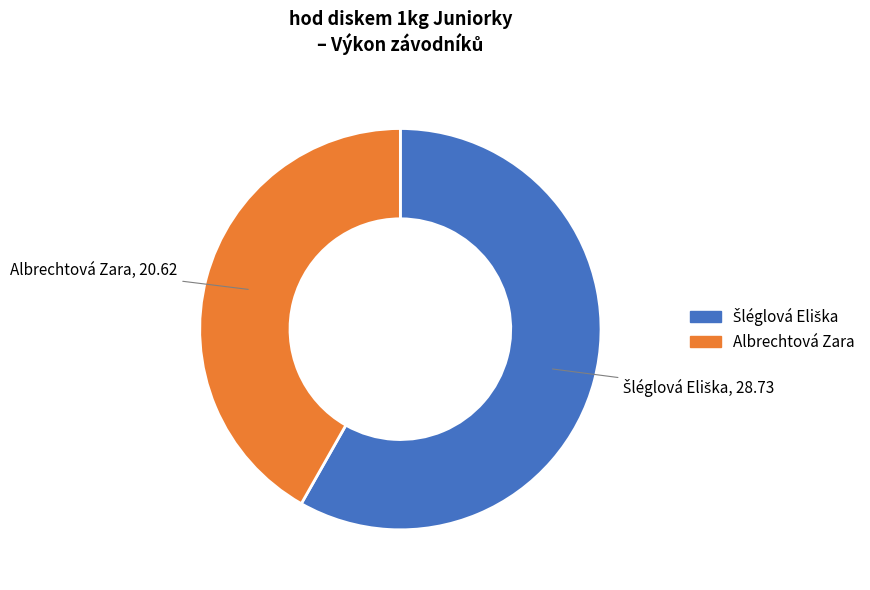

Is Albrechtová Zara the majority of the pie?

No